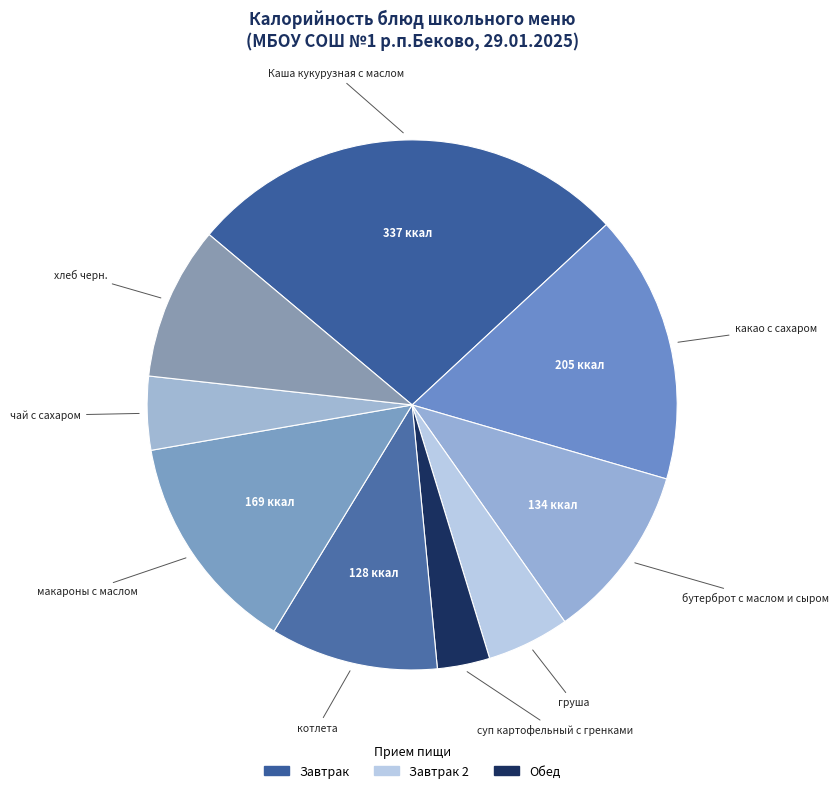

Which slice is the largest?

Каша кукурузная с маслом